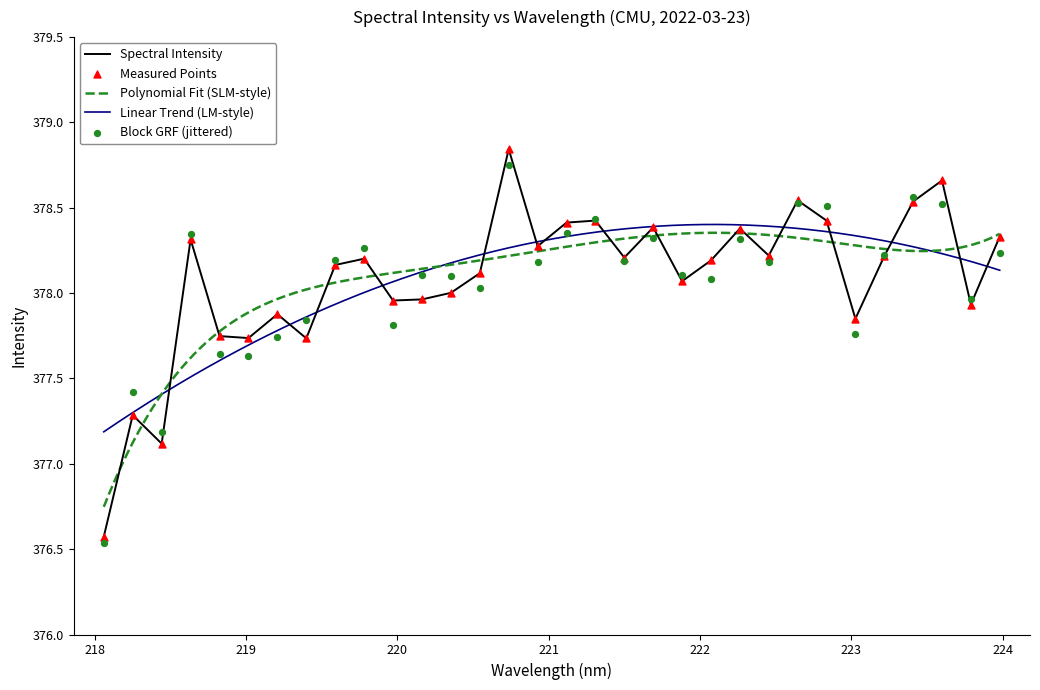

Approximately how many times larger is the value at 219.3979 compared to 218.2508?

1.0